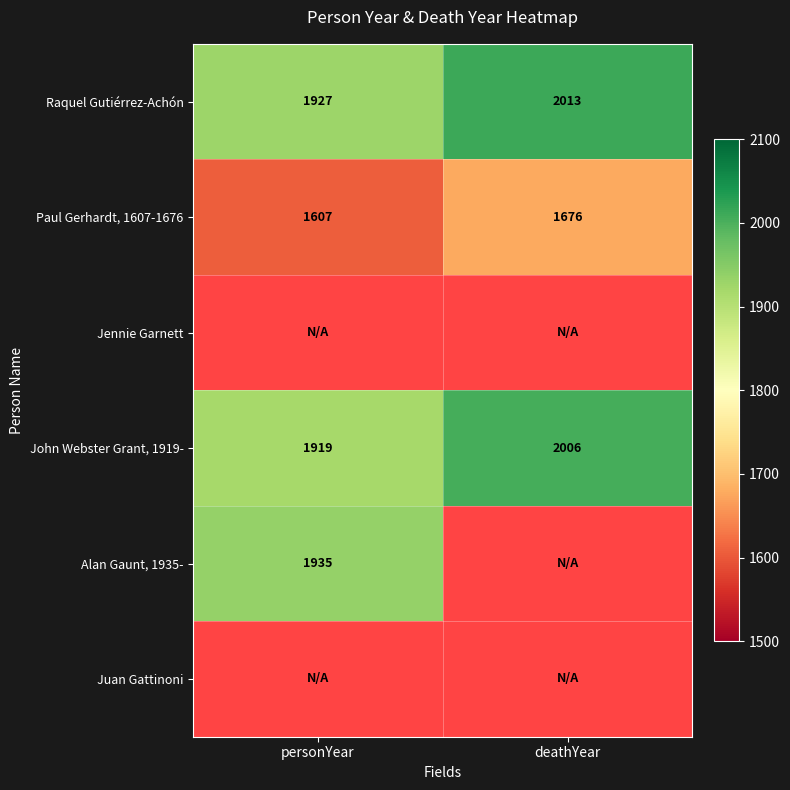

At which label does Raquel Gutiérrez-Achón reach its minimum?

personYear